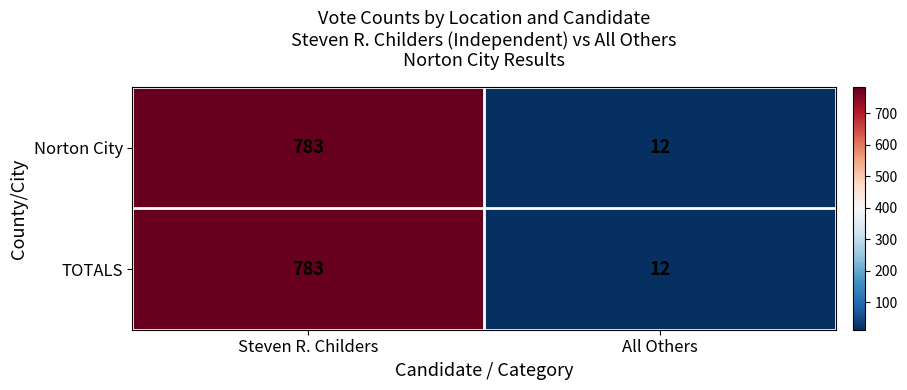

Read the TOTALS value at Steven R. Childers.

783